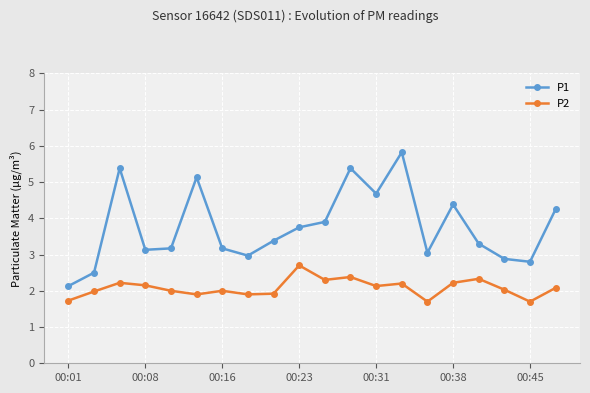

Which series has the largest total across all categories?

P1